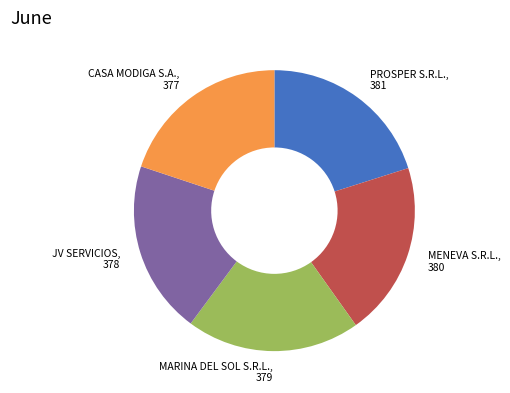

Does any single category account for the majority?

No